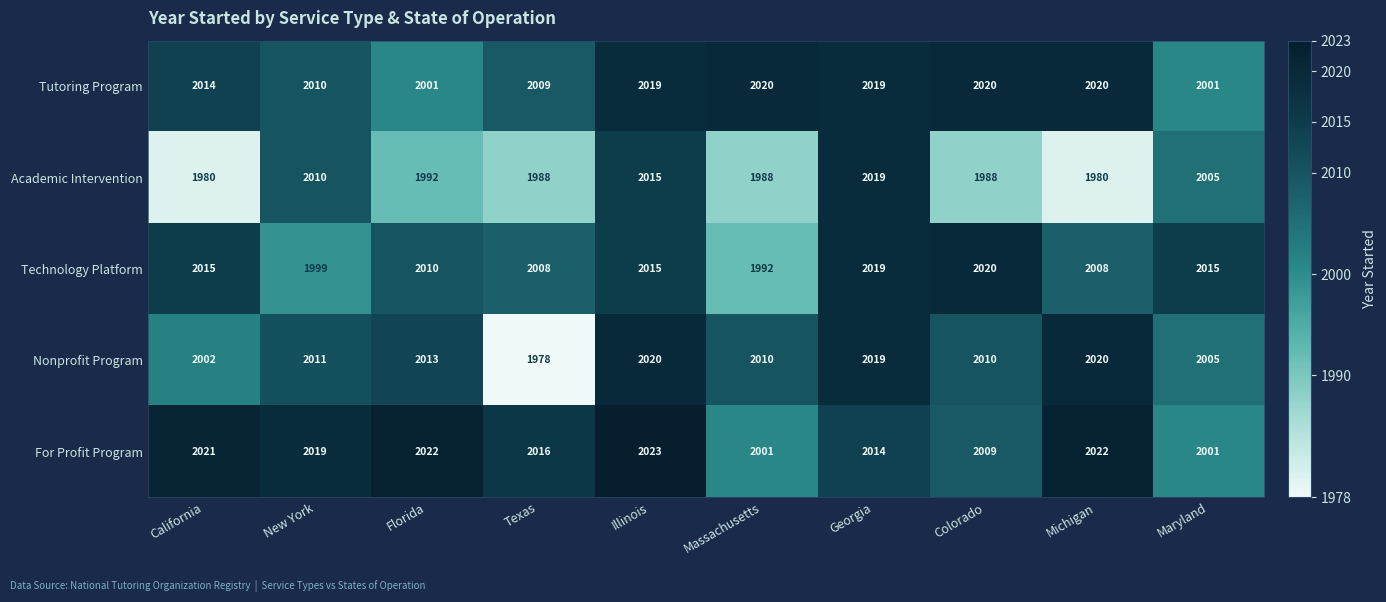

The value of Tutoring Program at Colorado is 2768. True or false?

False